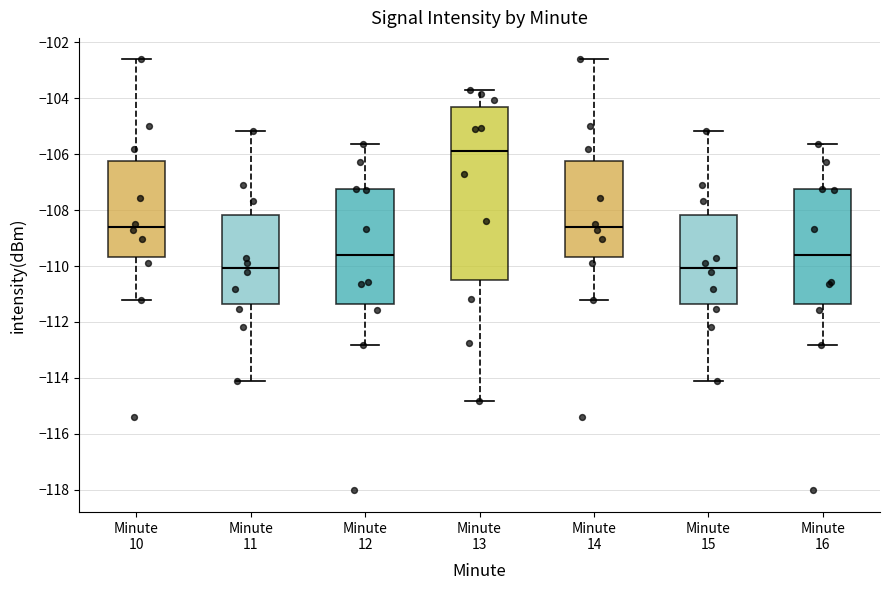

Where is the lower edge of the box for Minute 11 on the y-axis? The values are not printed on the chart, so give them approximately, as read against the axis.

-111.4